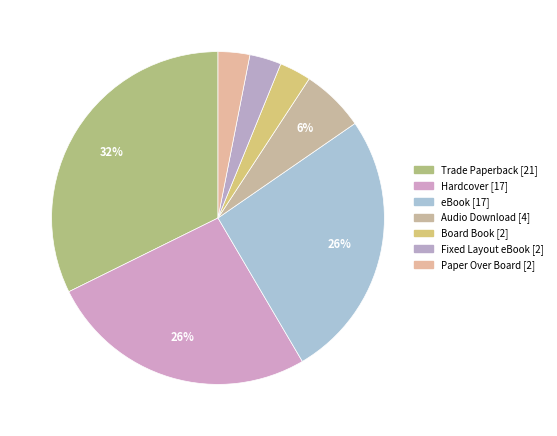

Does any single category account for the majority?

No